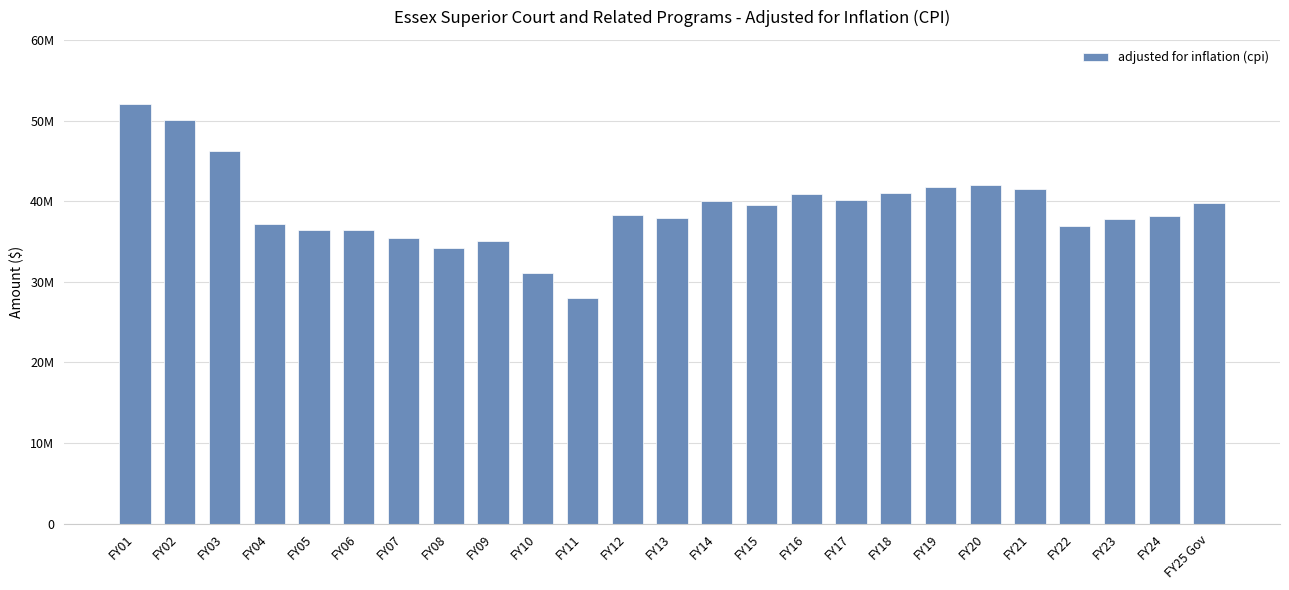

At which label is the value closest to 40025549?

FY14